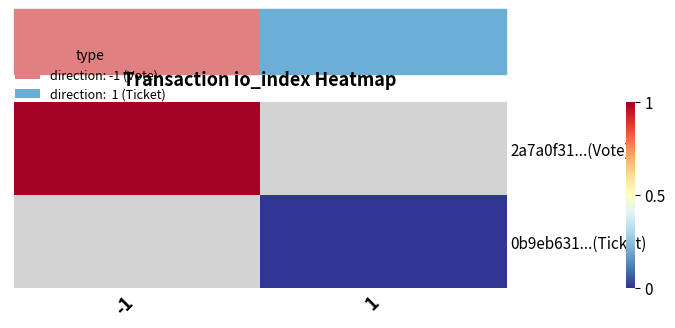

What is the minimum value for 2a7a0f31...(Vote)?

1.0